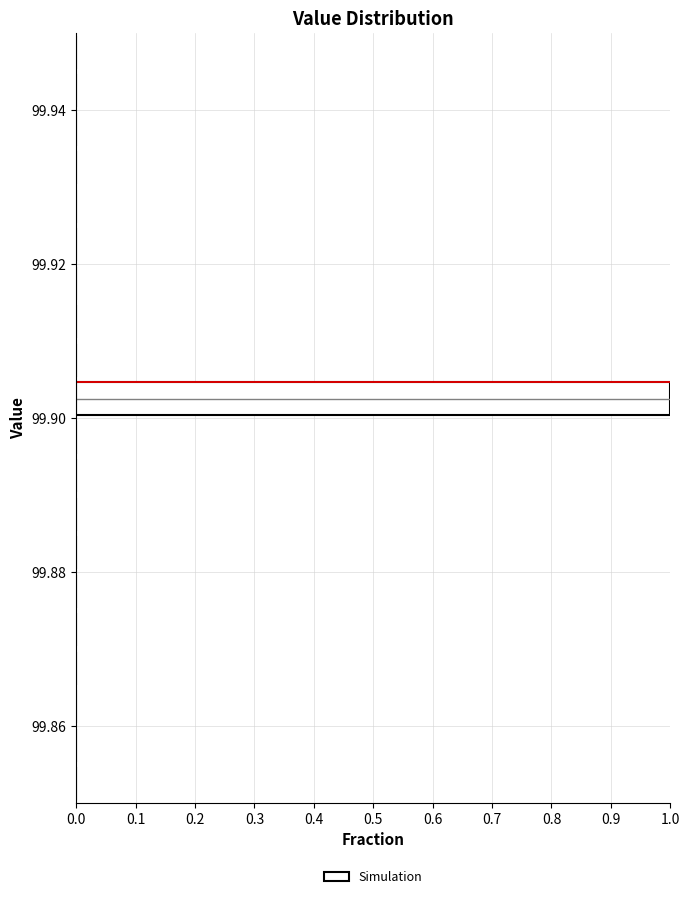

Read against the y-axis, roughly where is the centre of the longest bar?

99.902